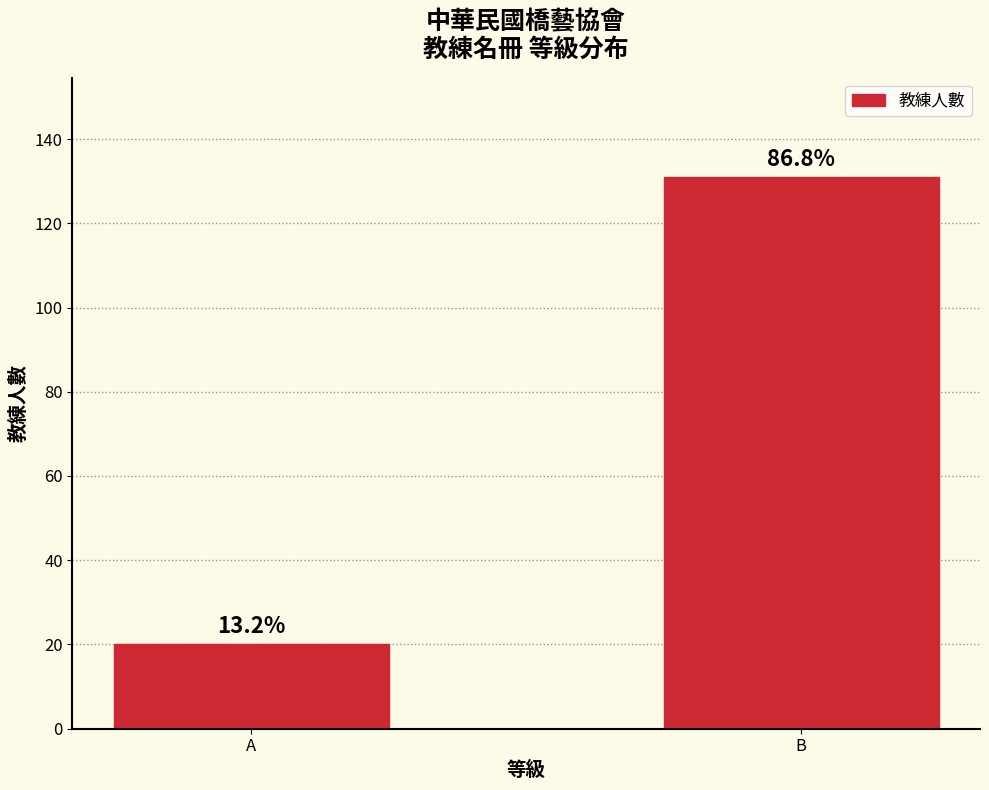

True or false: the data shows 20 at A.

True